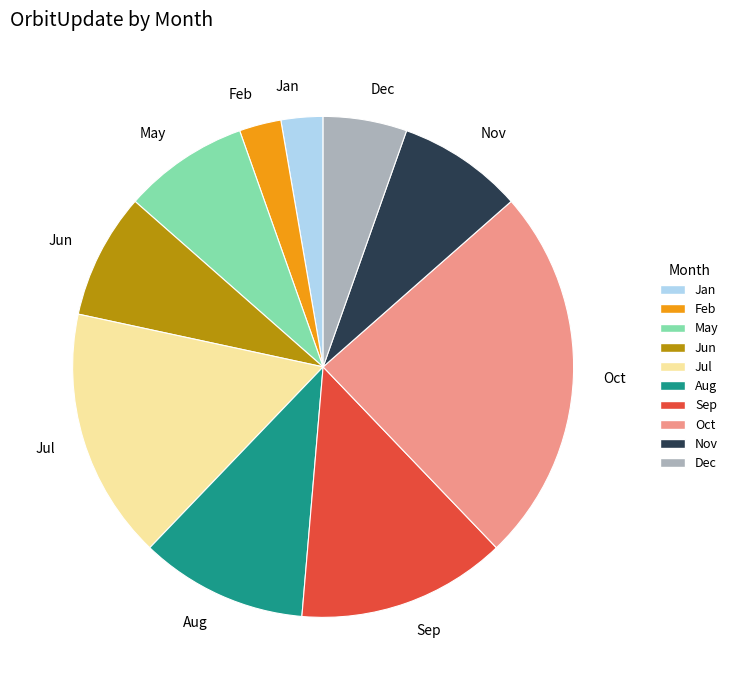

Is Jul the majority of the pie?

No